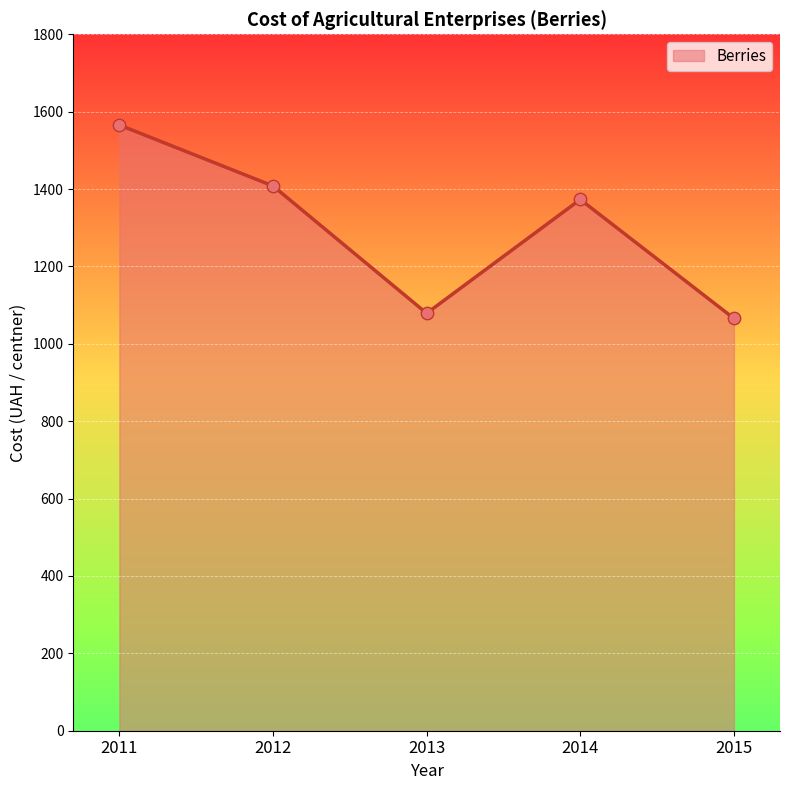

What is the change in value from 2014 to 2015?

-307.4